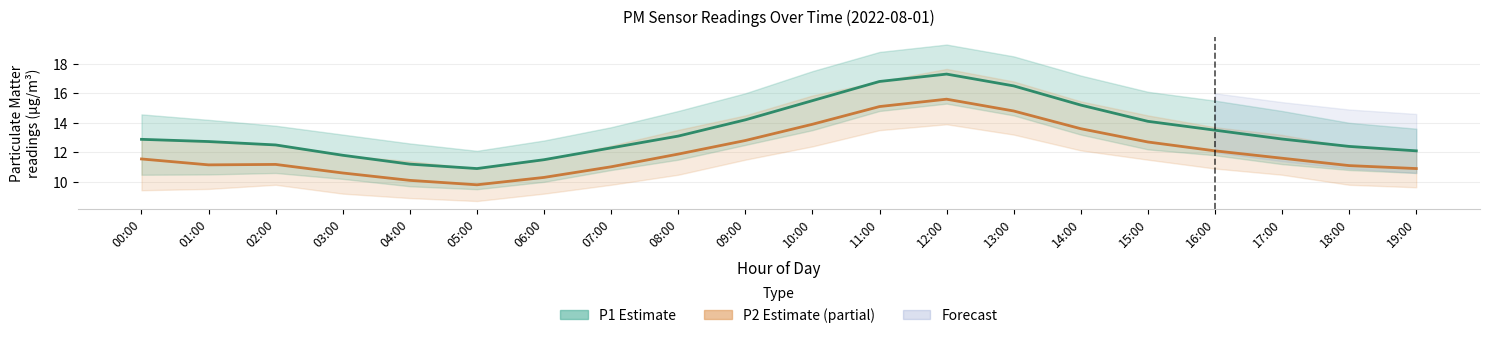

What is the difference between the P1 (Estimate) values at 09:00 and 13:00?

2.3